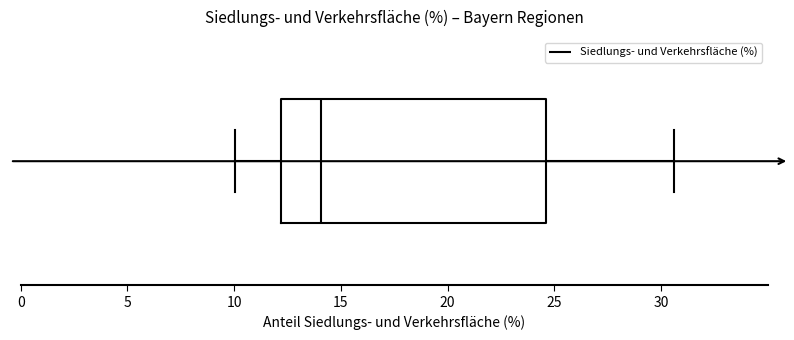

Transcribe this box plot: give where the median line is, the range the box spans, and where the two whiskers end, as read against the x-axis. The values are not printed on the chart, so give them approximately, as read against the axis.

median 14.0, box 12.0 to 24.5, whiskers 10.0 to 30.5